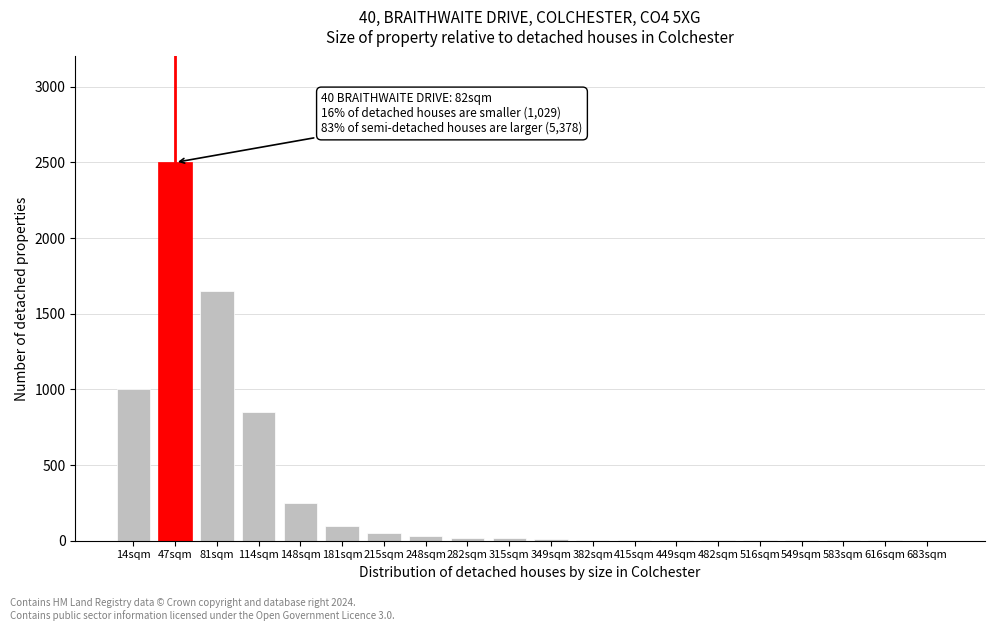

Which has a higher value, 47sqm or 81sqm?

47sqm